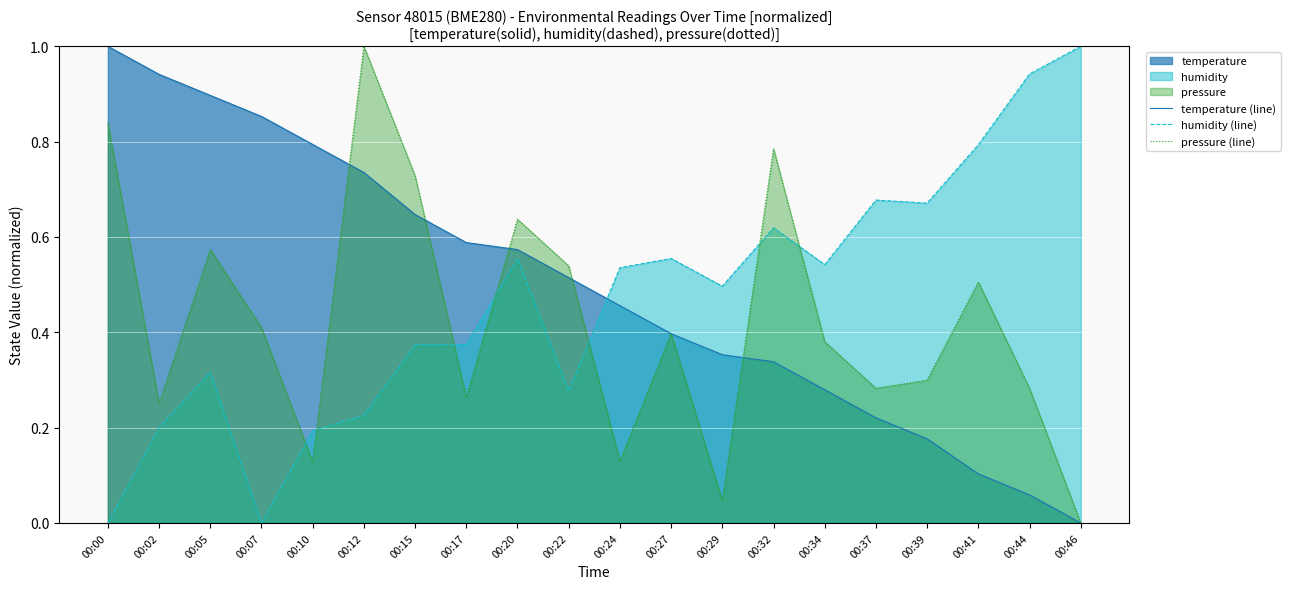

Count the number of data series in this chart.

3